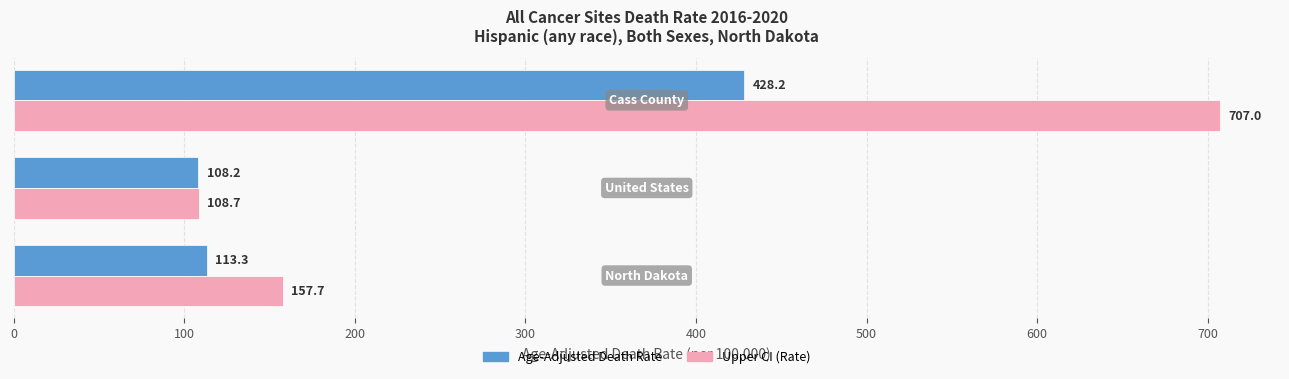

What is the smallest value displayed?

108.2